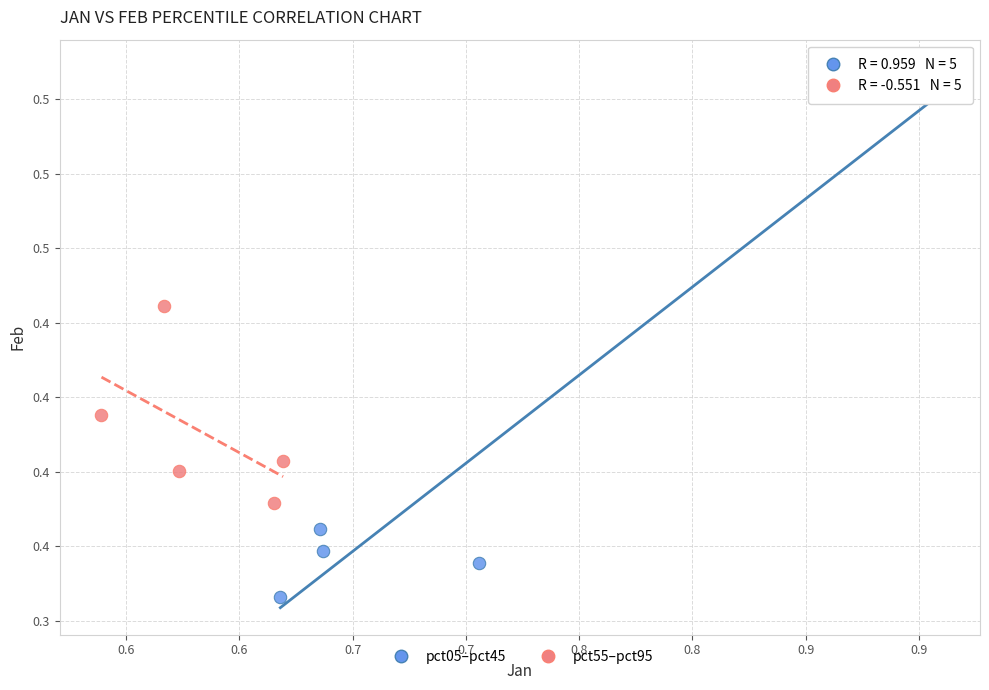

Which series reaches the maximum Y coordinate?

pct05–pct45